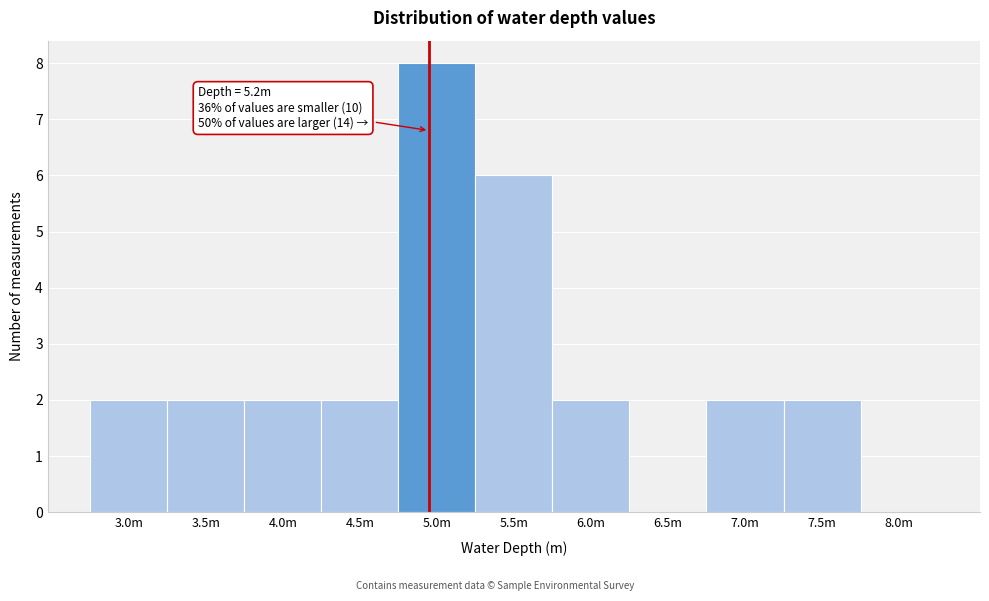

Reading right to left, extract all data points from this chart.

8.0m=0	7.5m=2	7.0m=2	6.5m=0	6.0m=2	5.5m=6	5.0m=8	4.5m=2	4.0m=2	3.5m=2	3.0m=2